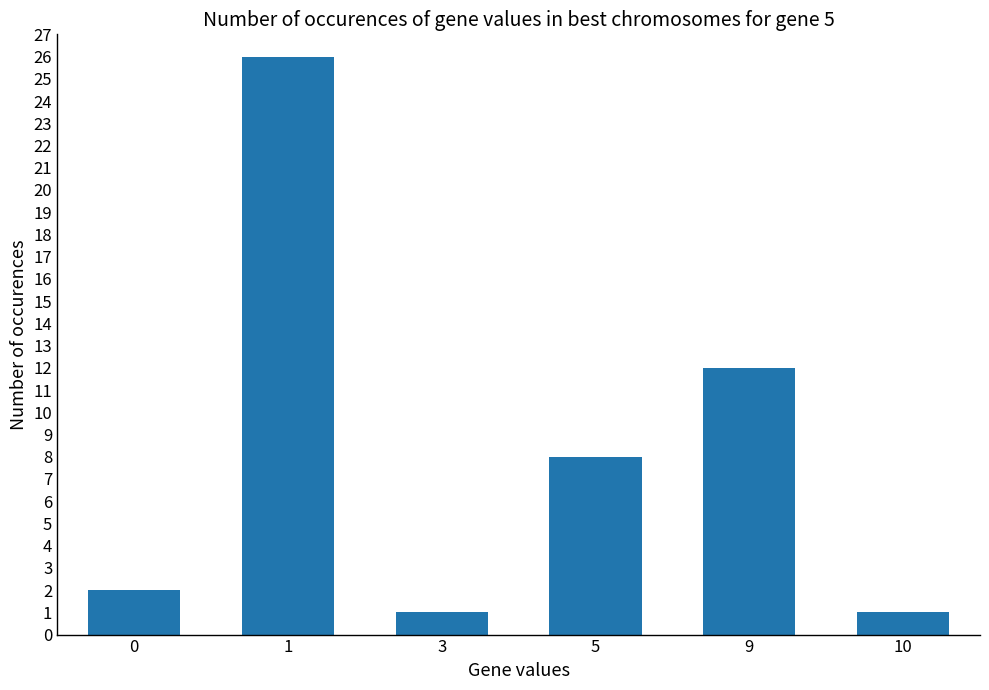

How many categories are shown in the chart?

6